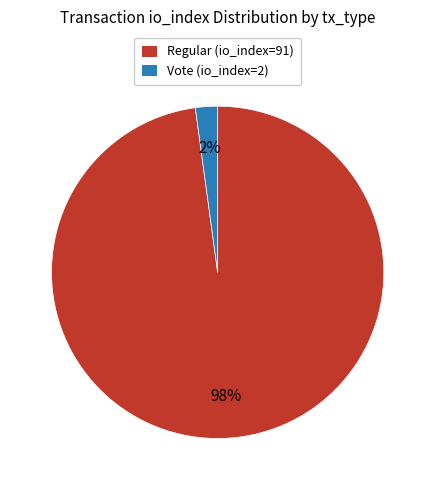

To the nearest percent, what portion does Regular (io_index=91) represent?

98%